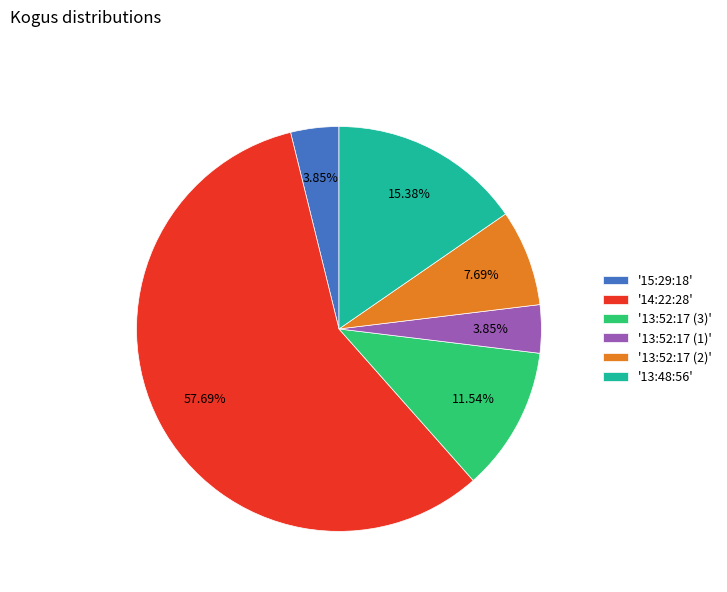

To the nearest percent, what is the average slice percentage?

17%